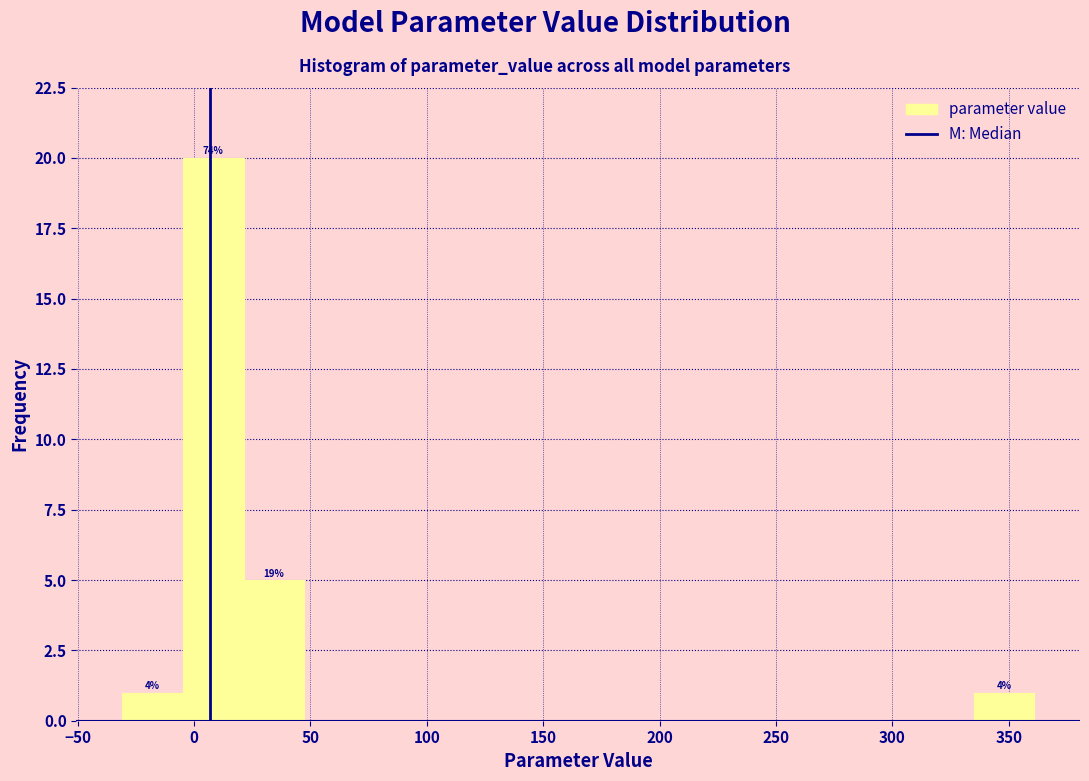

Over which range of the x-axis is the bar tallest?

-5 to 20